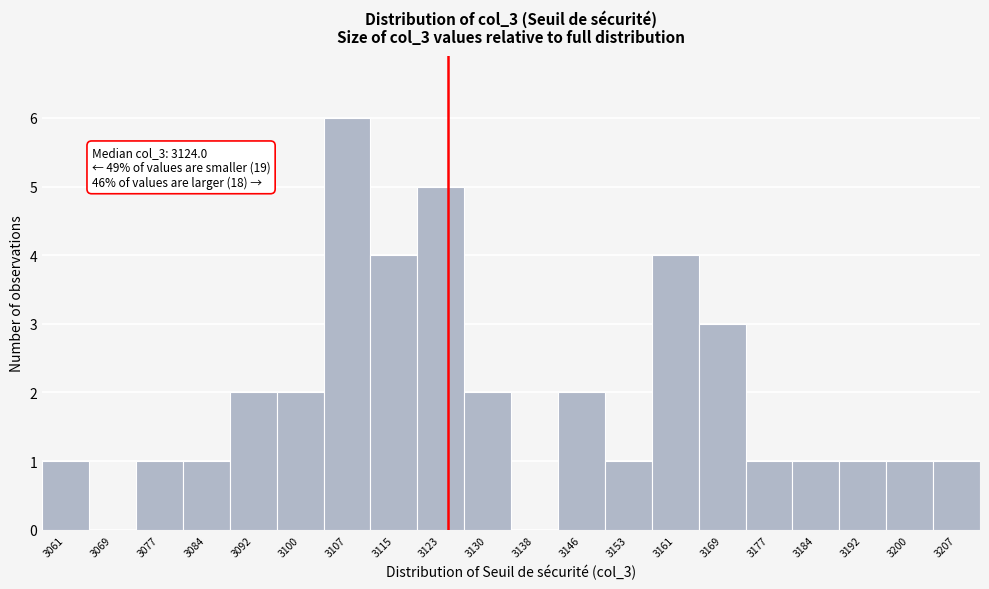

Which range on the x-axis has the tallest bar?

3104 to 3111